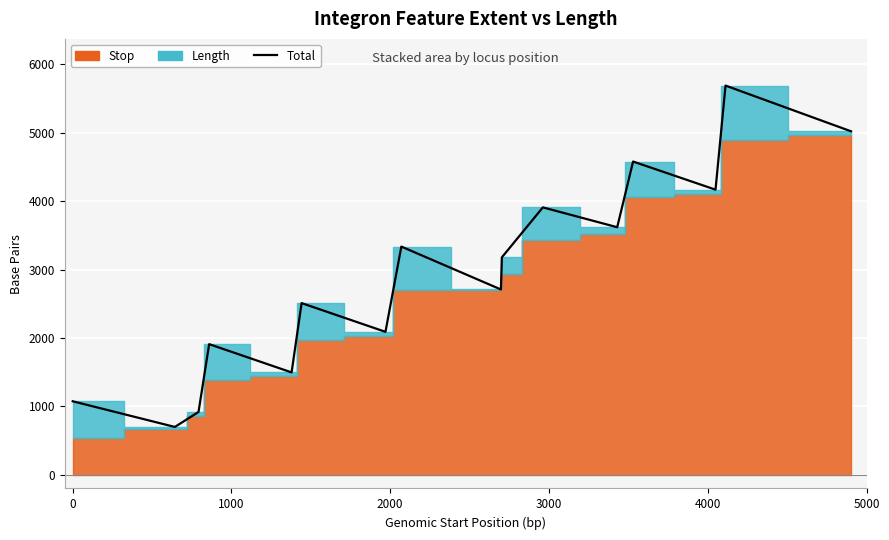

How many lines are shown in the chart?

1